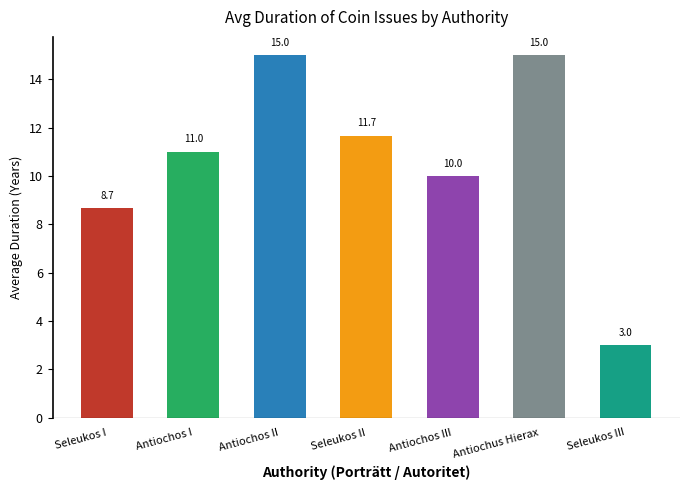

Reading left to right, what are all the values shown in this chart?

8.7	11.0	15.0	11.7	10.0	15.0	3.0